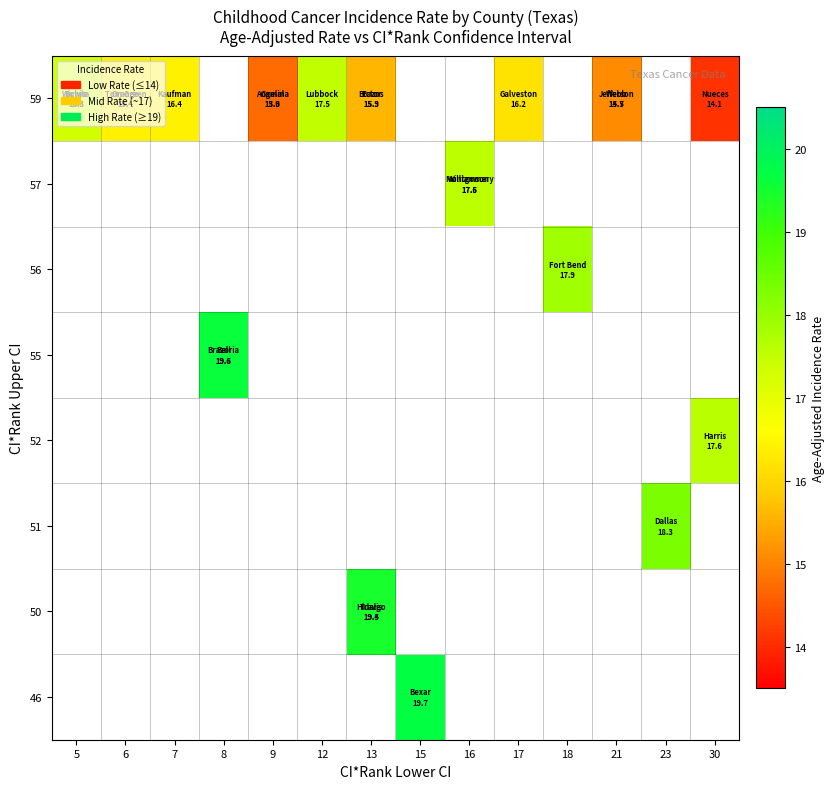

Count the number of data series in this chart.

8